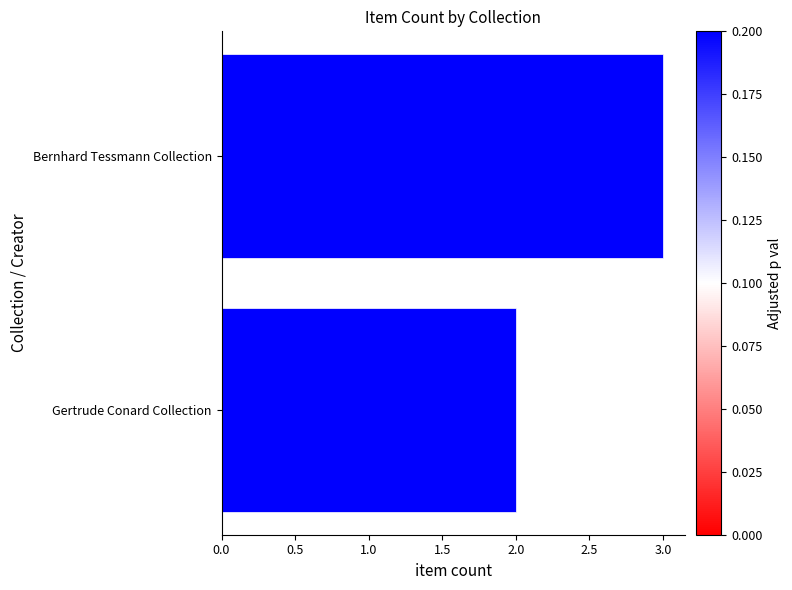

What is the ratio of the value at Gertrude Conard Collection to the value at Bernhard Tessmann Collection?

0.7